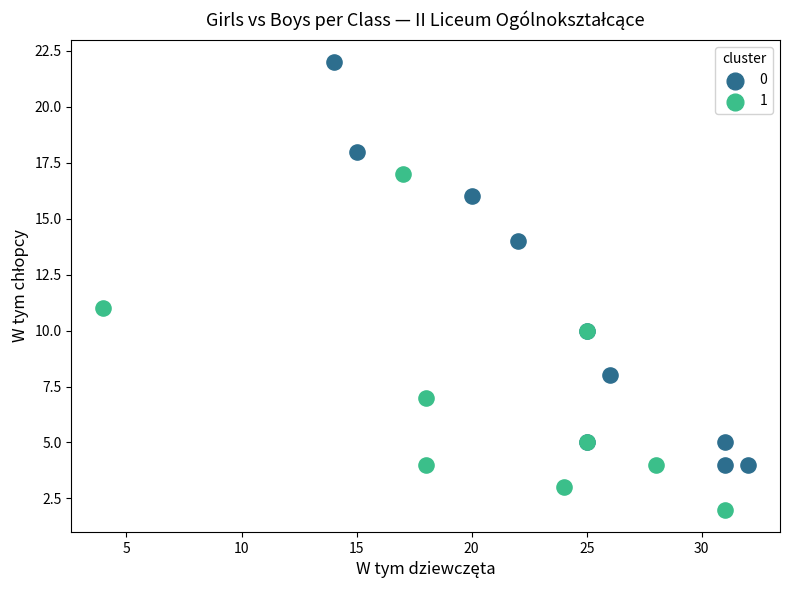

Which series has the widest spread of Y values?

0